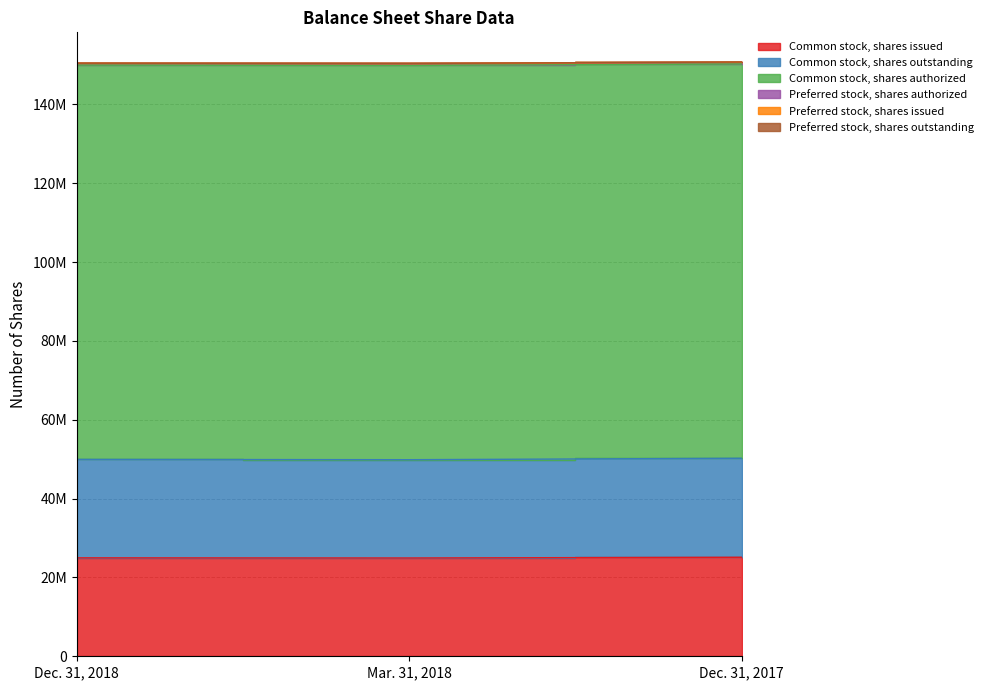

Reading left to right, transcribe all the data shown in this chart.

Common stock, shares issued: 24968799	24930725	25114349
Common stock, shares outstanding: 24968799	24930725	25114349
Common stock, shares authorized: 100000000	100000000	100000000
Preferred stock, shares authorized: 500000	500000	500000
Preferred stock, shares issued: 0	0	0
Preferred stock, shares outstanding: 0	0	0